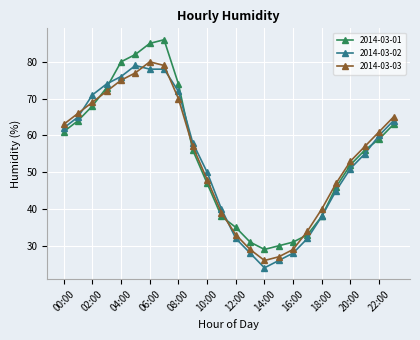

Which series has the widest spread of values?

2014-03-01